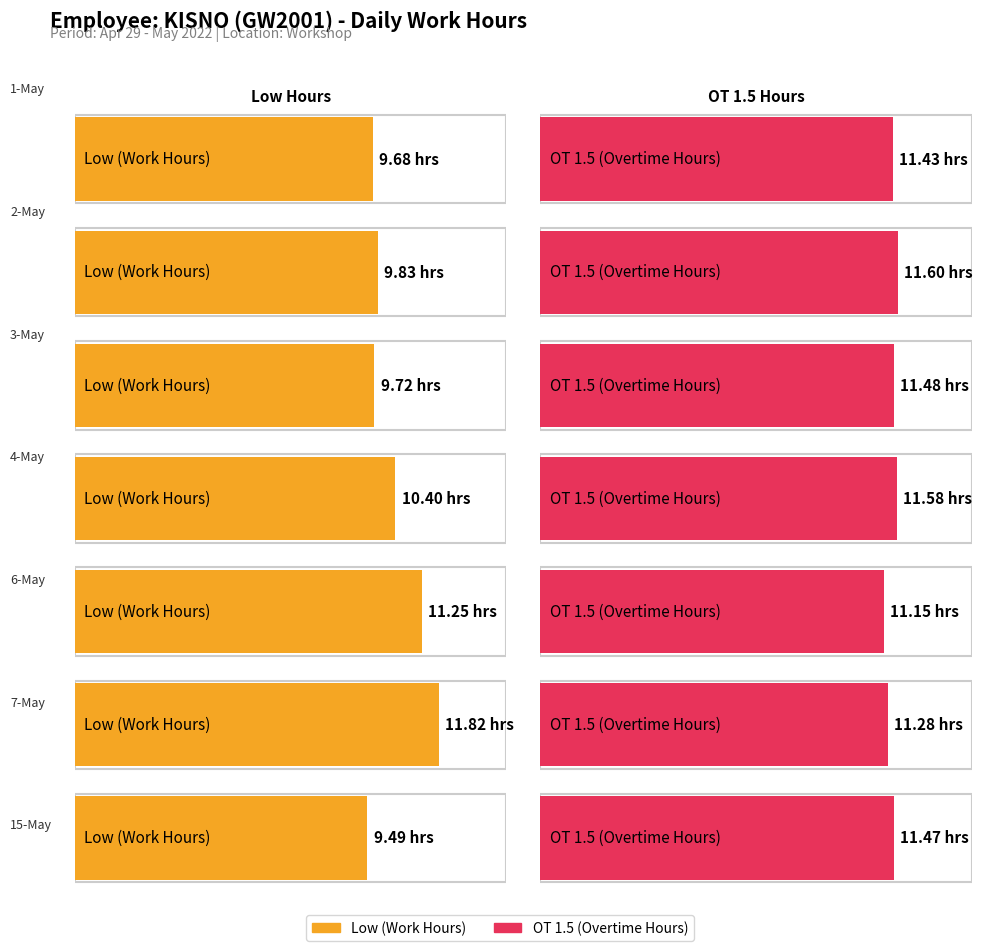

What is the value of the OT 1.5 (Overtime Hours) bar at the 1st from the left?

11.4